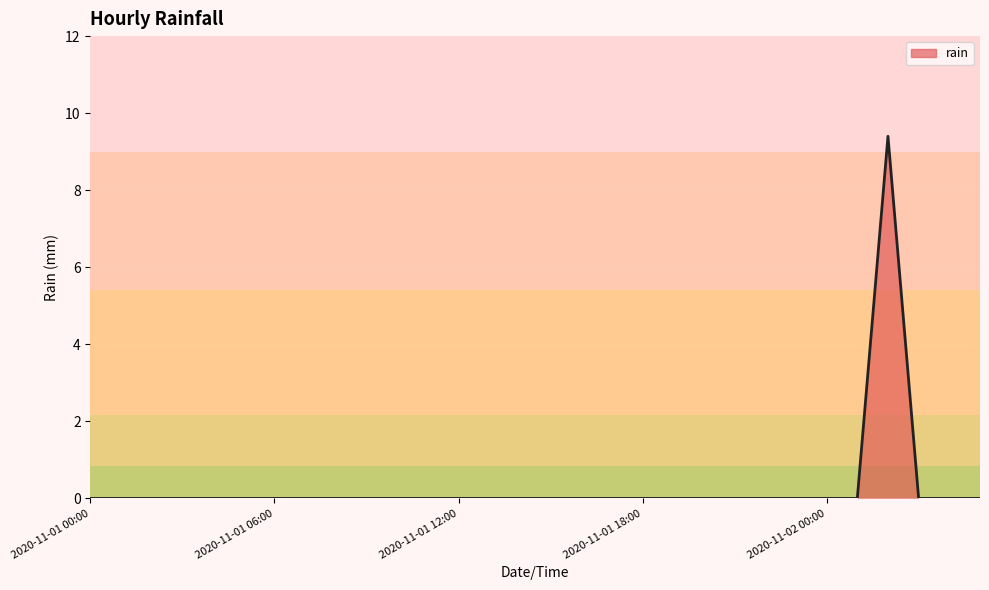

How many distinct data groups are displayed?

1